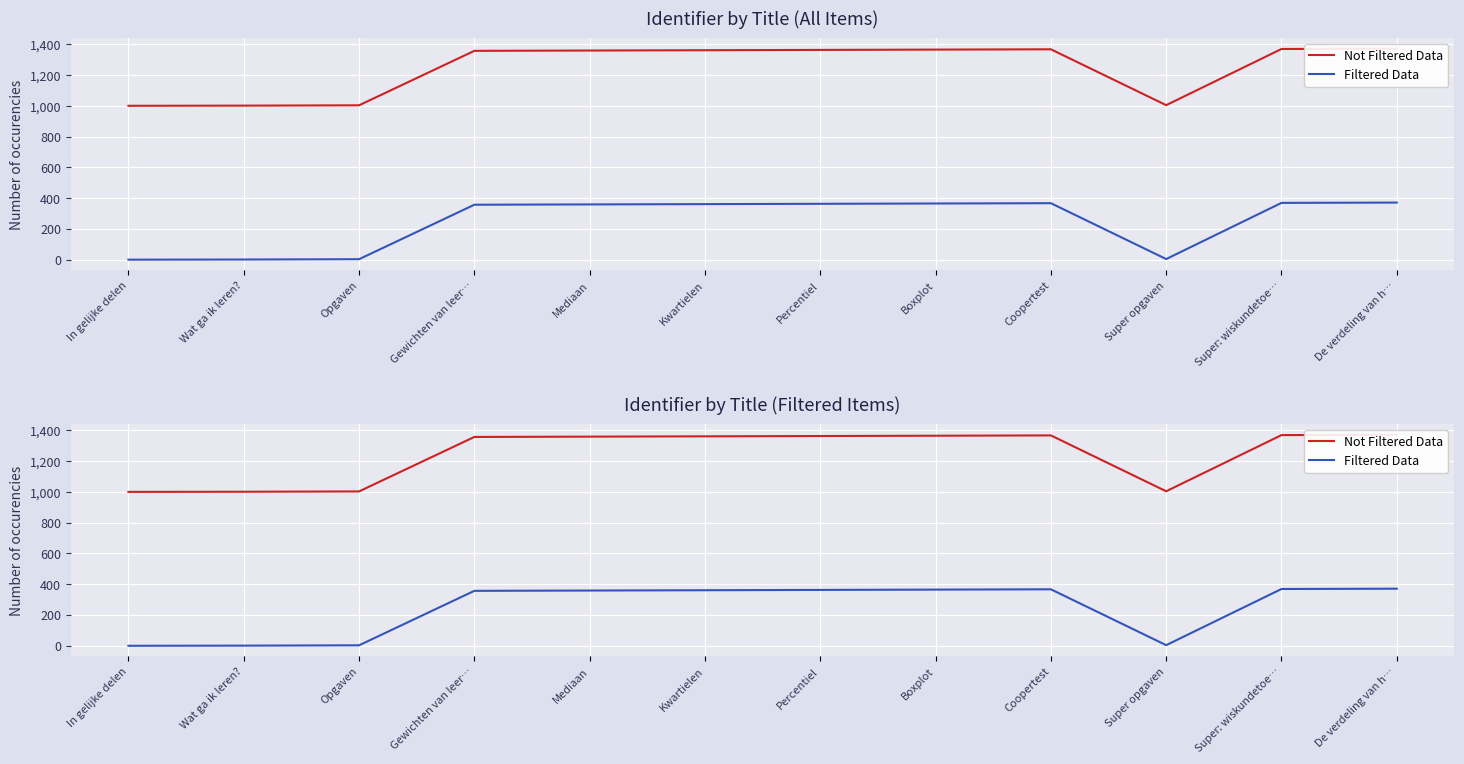

What position from the left is Super opgaven?

10